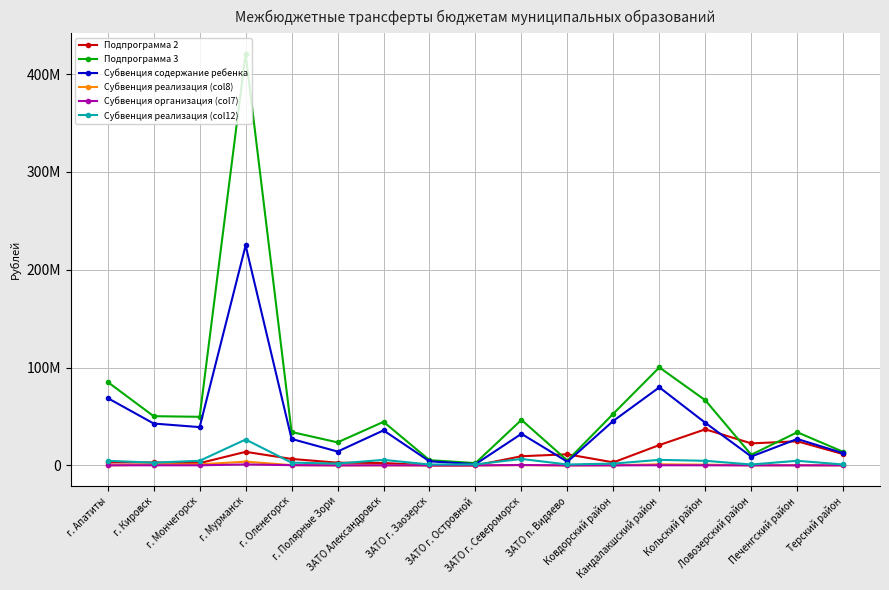

Rank the series by their maximum value, from lowest to highest.

Субвенция организация (col7), Субвенция реализация (col8), Субвенция реализация (col12), Подпрограмма 2, Субвенция содержание ребенка, Подпрограмма 3